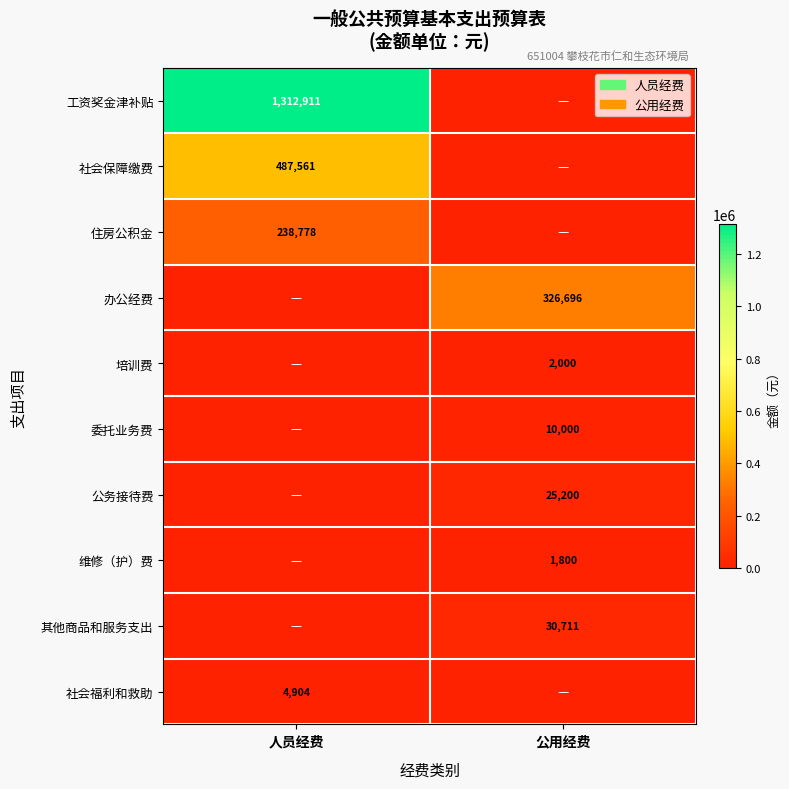

Is it true that 公务接待费 equals 25200 at 公用经费?

True